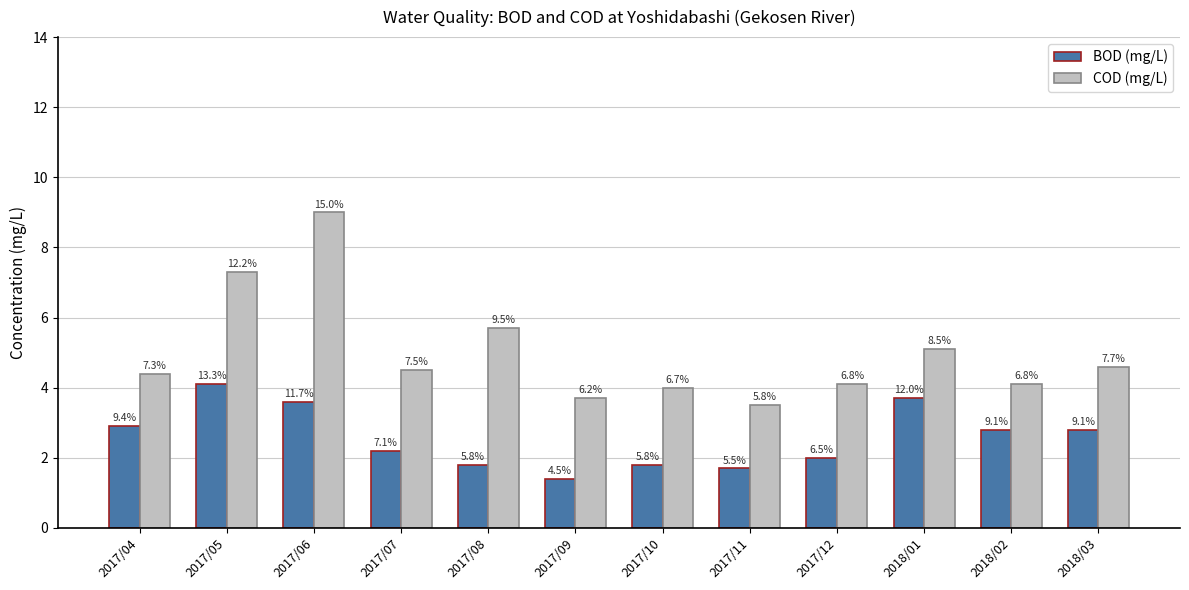

How many groups of bars are there?

12